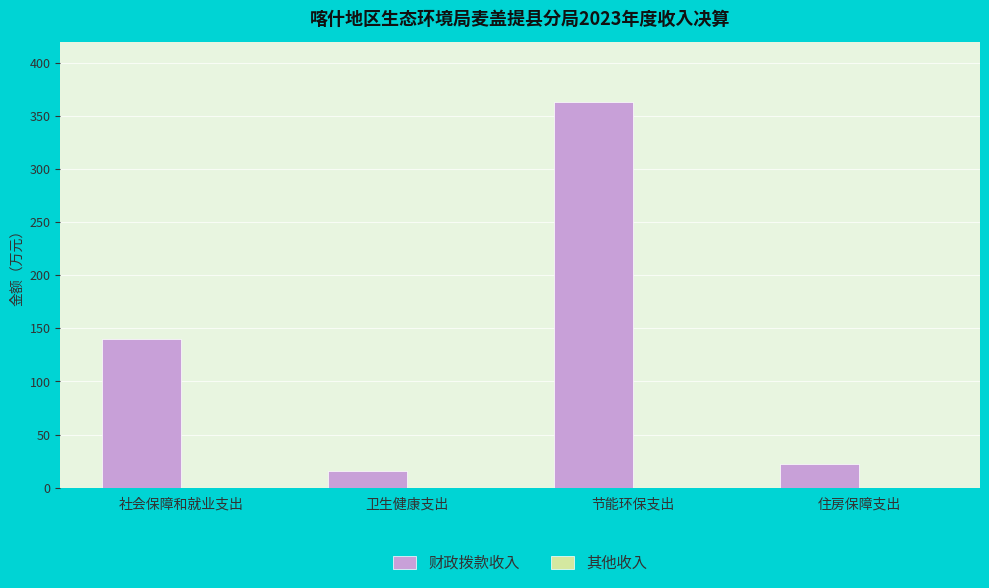

Approximately how many times larger is the value at 卫生健康支出 compared to 住房保障支出?

0.7